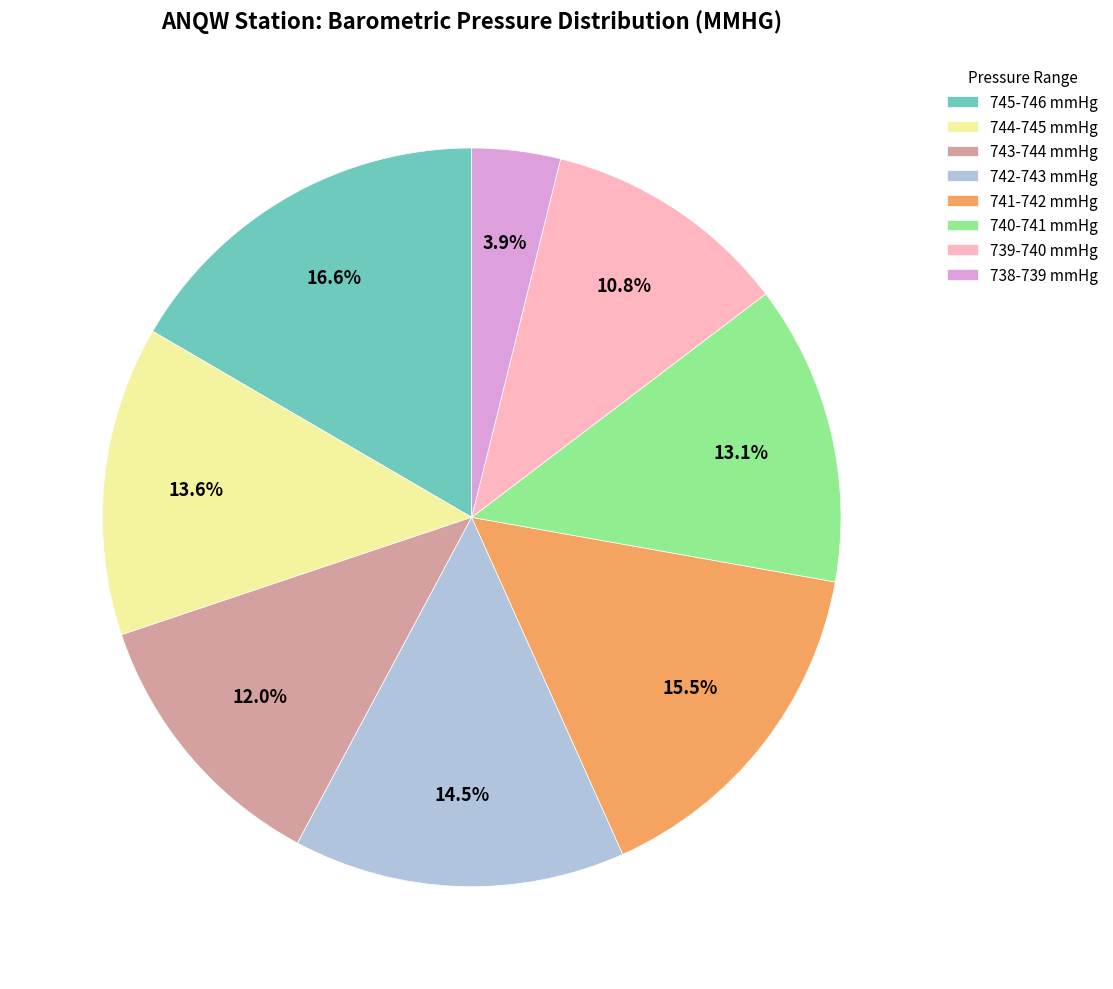

Which has a higher value, 739-740 mmHg or 745-746 mmHg?

745-746 mmHg